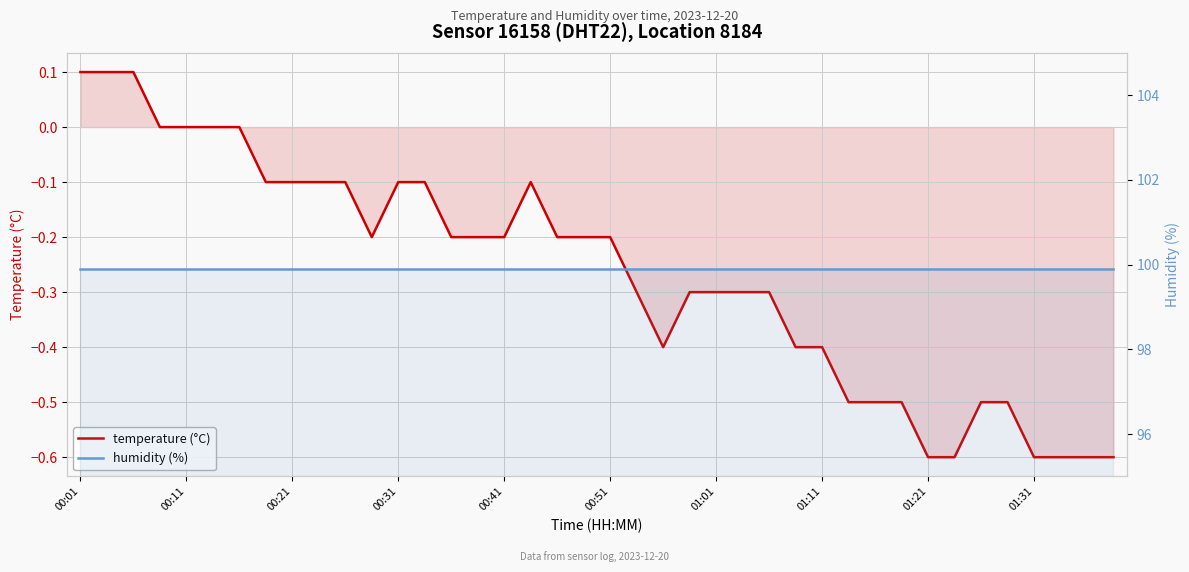

Which series has the largest total across all categories?

humidity (%)